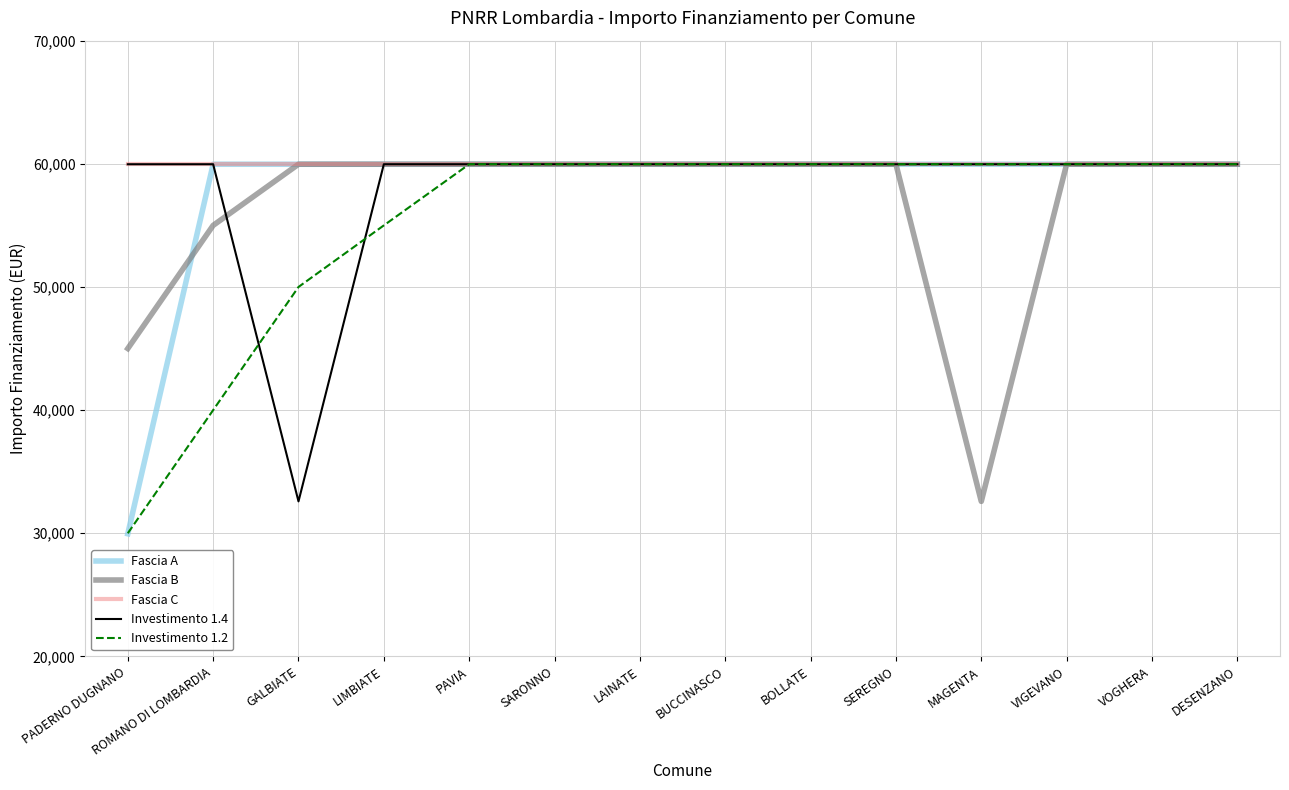

The Fascia A series shows 59966 at VOGHERA. True or false?

True